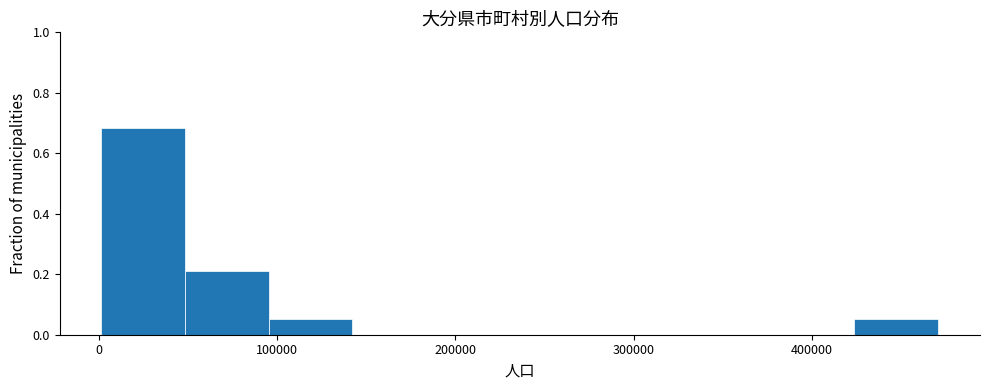

Reading left to right, transcribe this chart: for each bar, give the range it covers on the x-axis and its height. Neither the bar edges nor the heights are printed on the chart, so give them approximately, as read against the axes.

0 to 50000: 0.68
50000 to 100000: 0.22
100000 to 140000: 0.06
140000 to 190000: 0
190000 to 240000: 0
240000 to 280000: 0
280000 to 330000: 0
330000 to 380000: 0
380000 to 420000: 0
420000 to 470000: 0.06